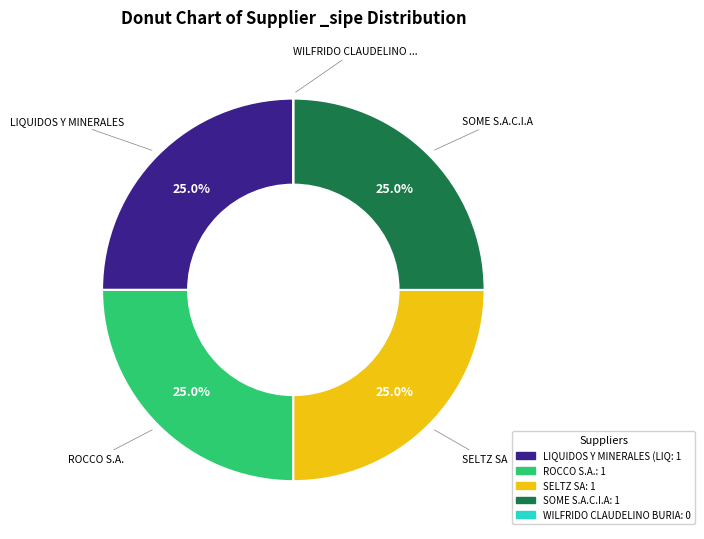

Does any single category account for the majority?

No